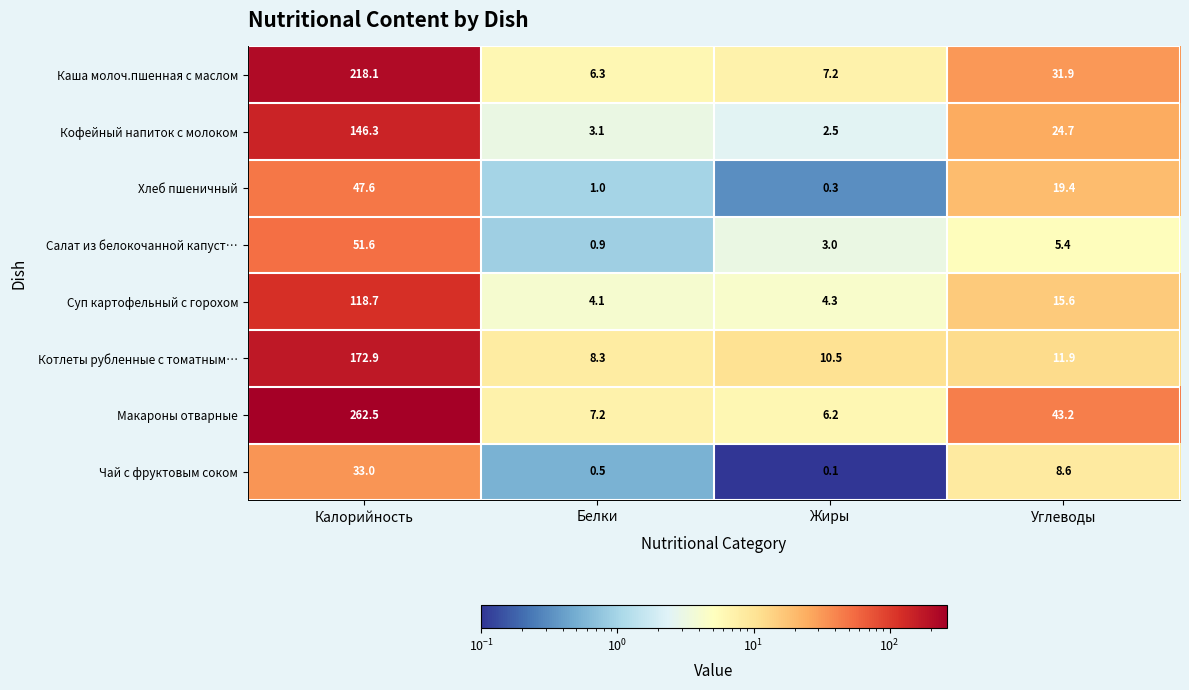

Which series has the largest range (max minus min)?

Макароны отварные